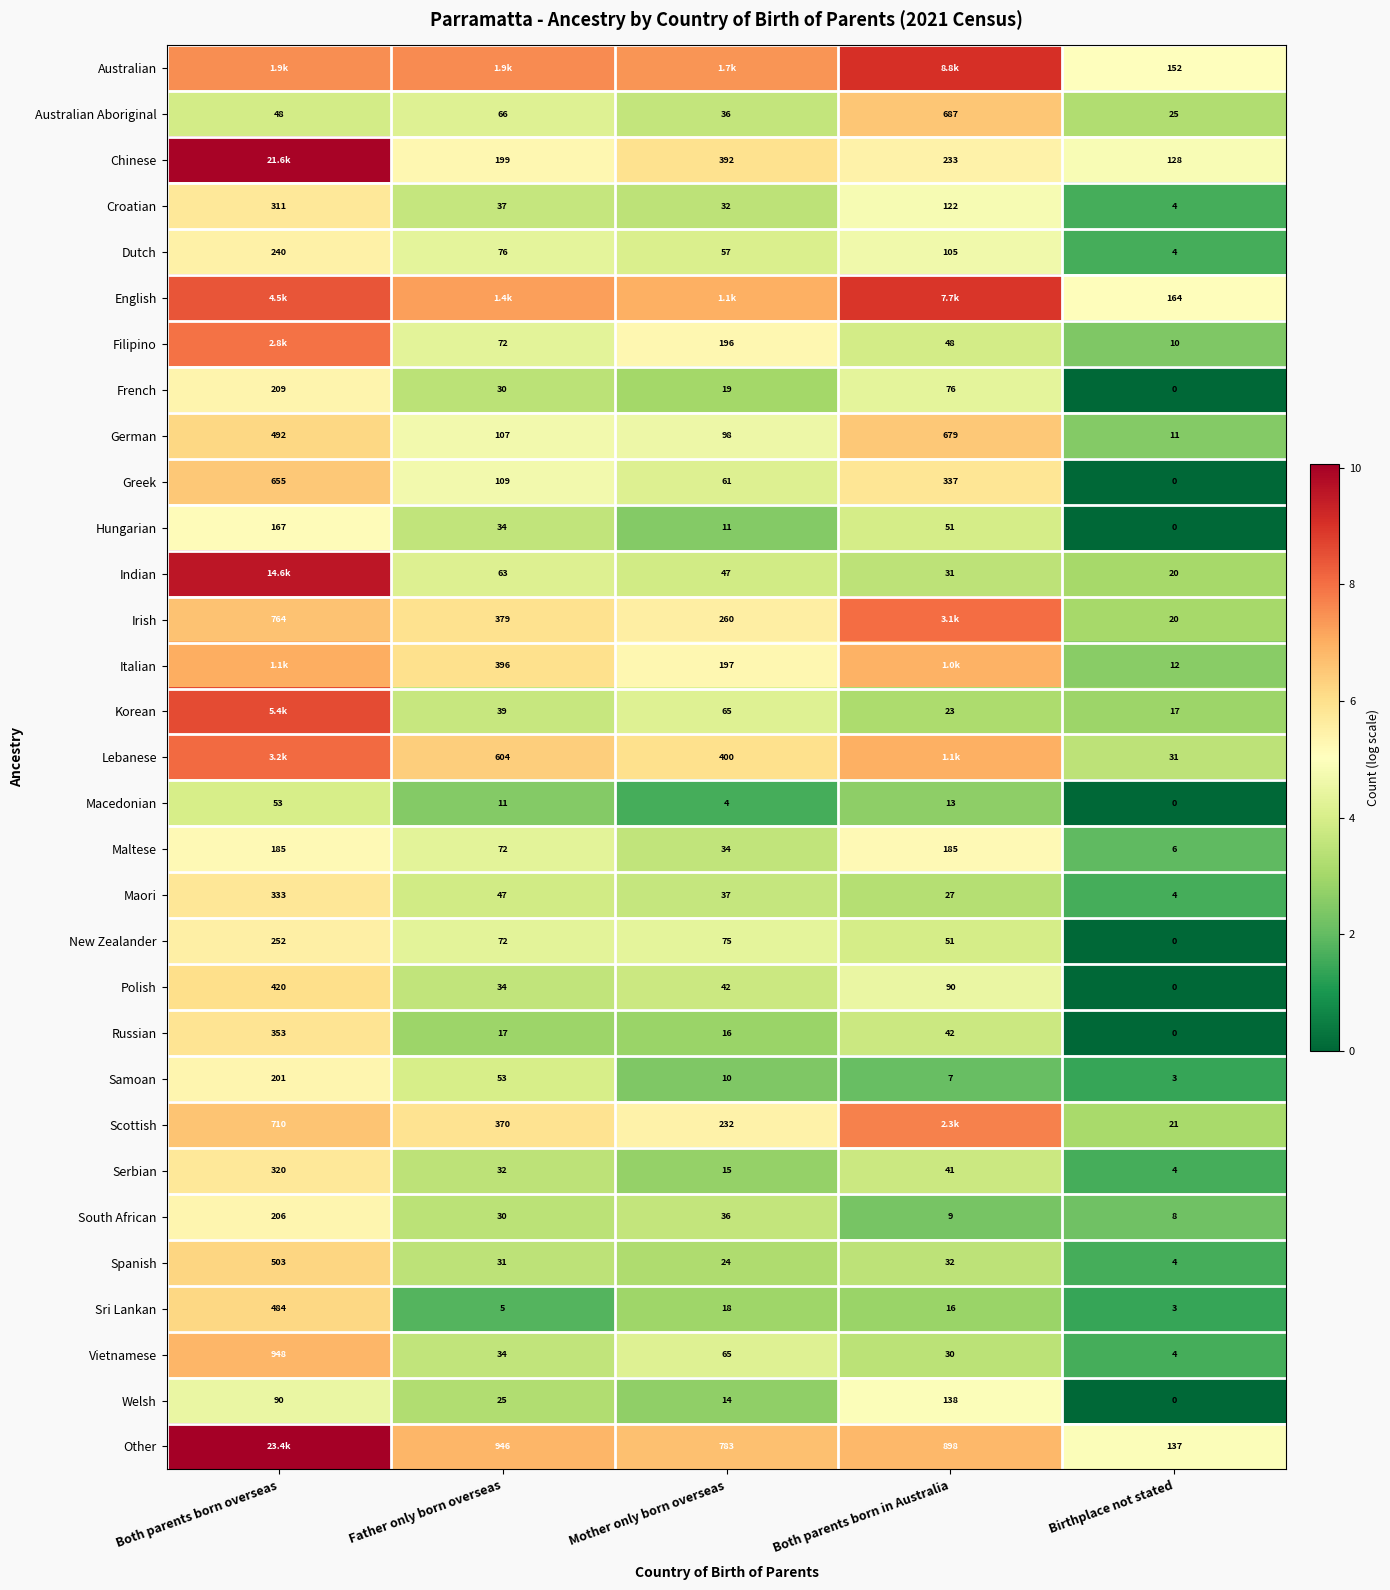

How many distinct data groups are displayed?

31